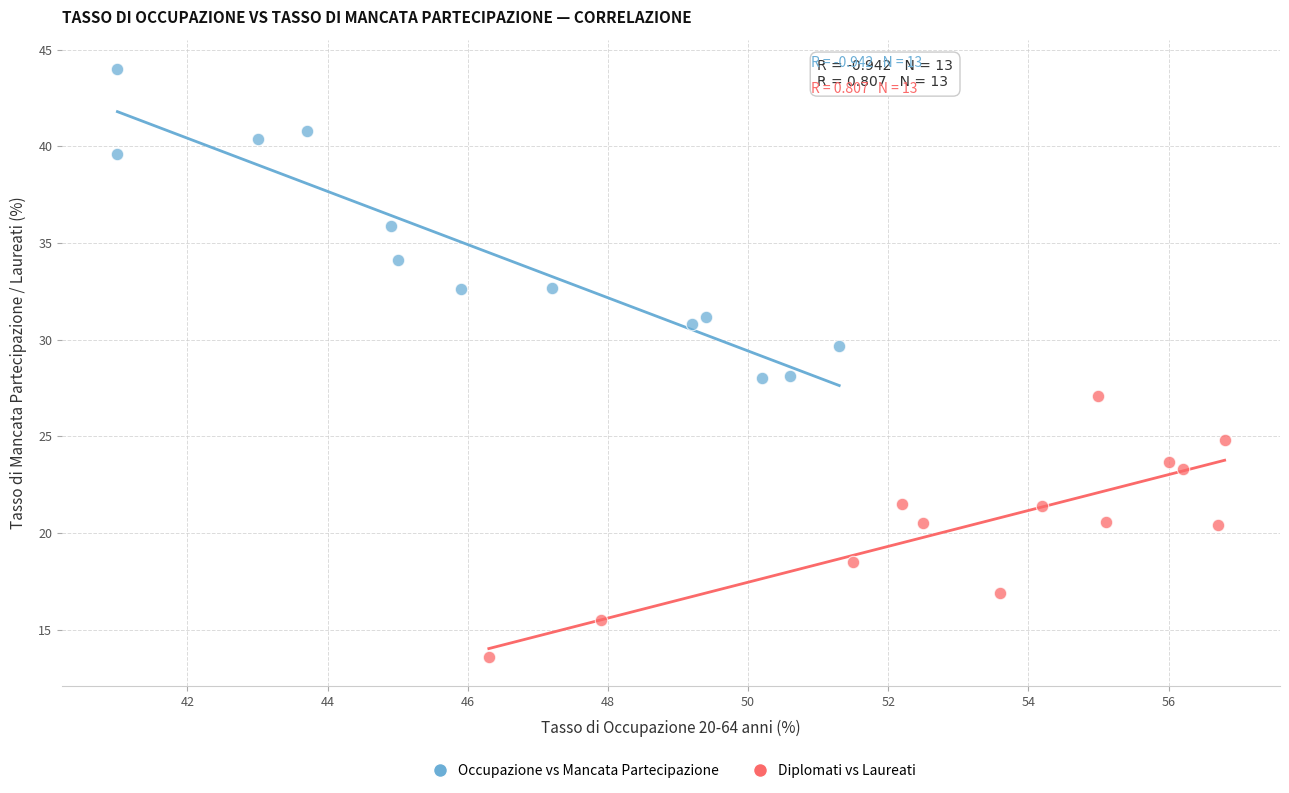

Which series has the largest Y range (max minus min)?

Occupazione vs Mancata Partecipazione